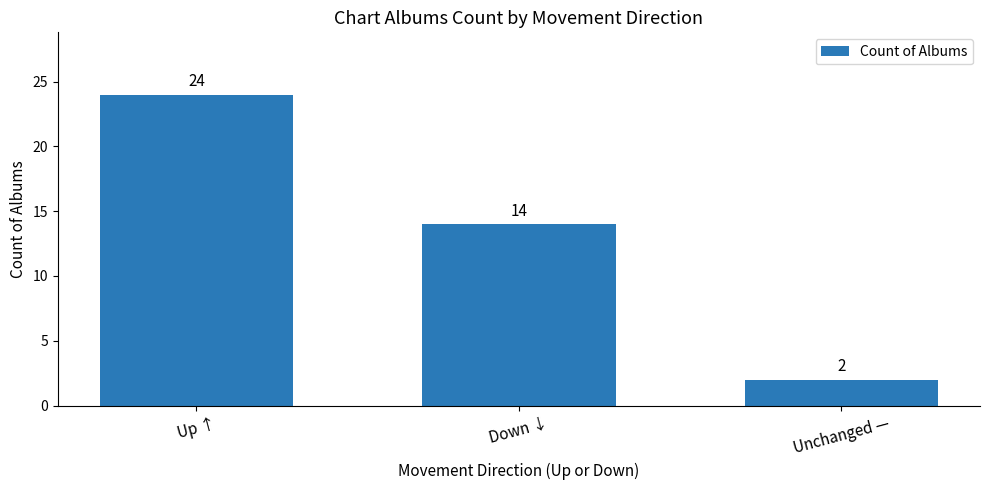

Rank the categories by value from highest to lowest.

Up ↑, Down ↓, Unchanged —